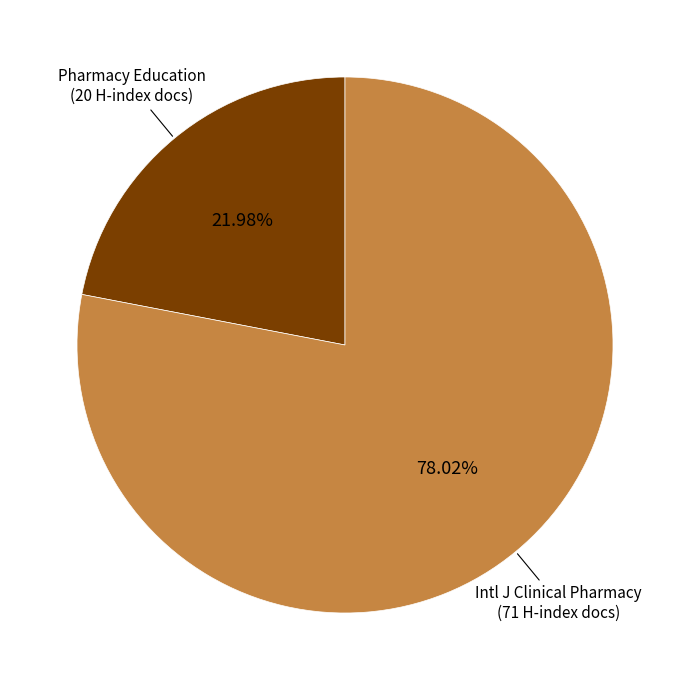

Is there a majority slice in this chart?

Yes